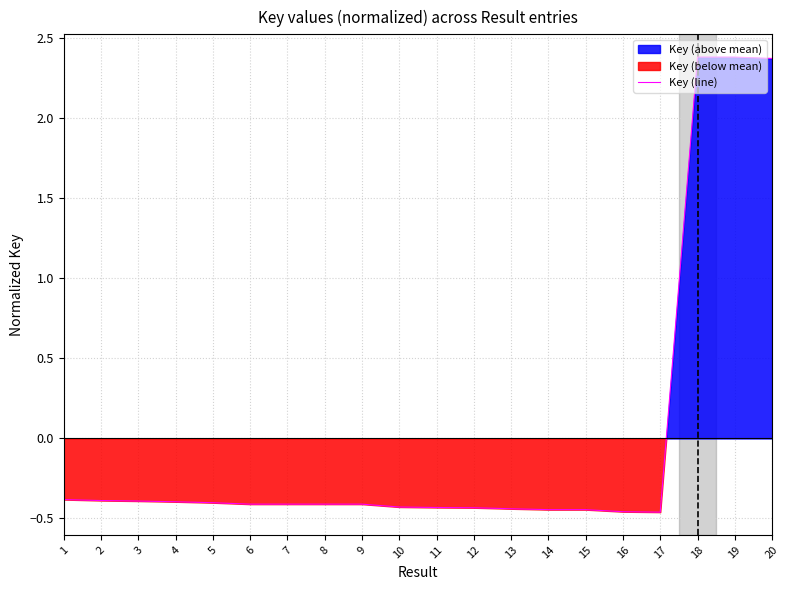

What is the change in value from 12 to 19?

+2.8